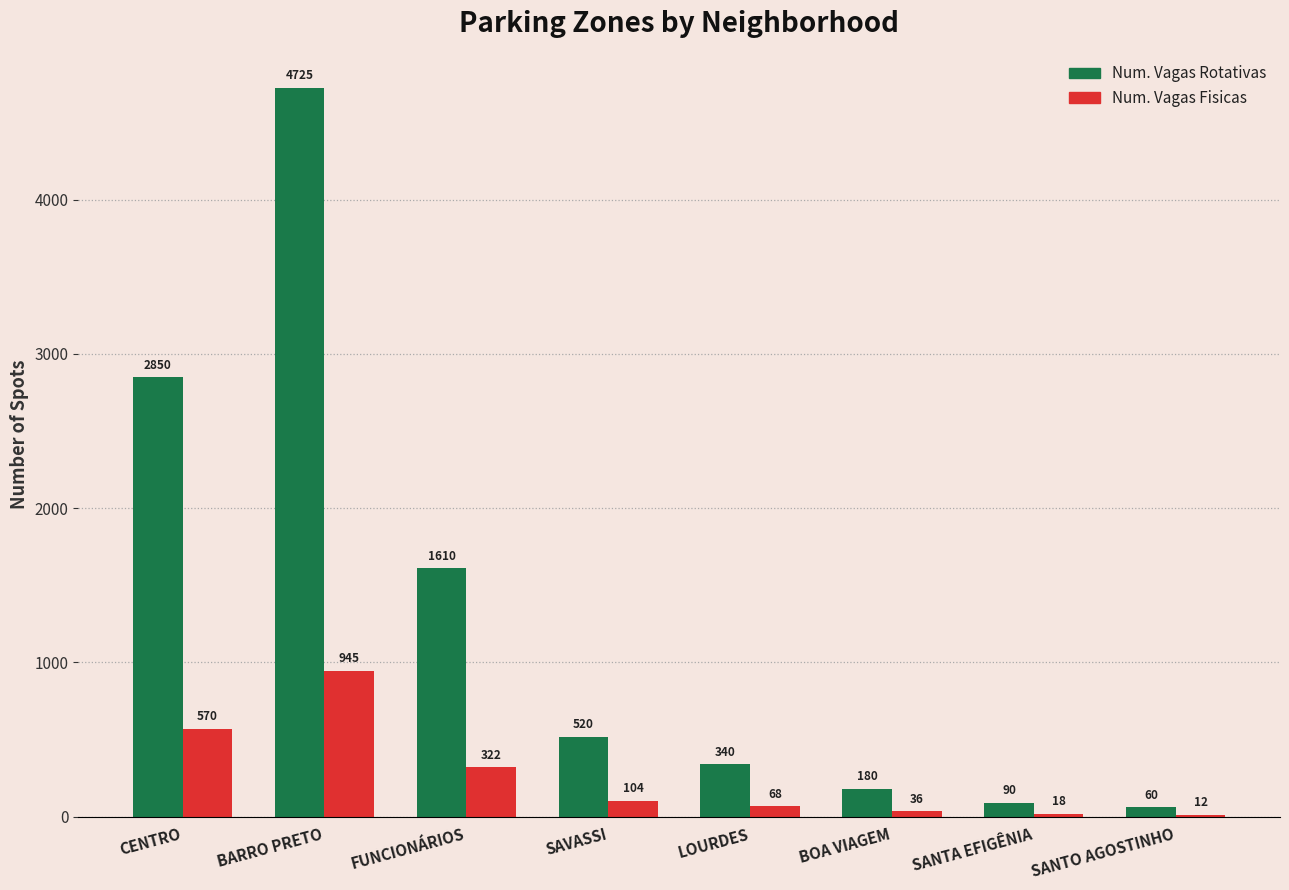

Which series changed the most between CENTRO and BARRO PRETO?

Num. Vagas Rotativas